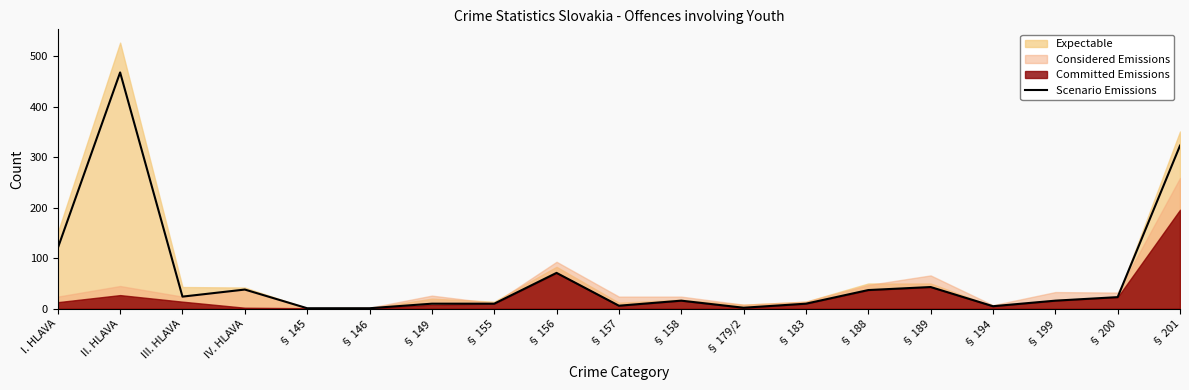

Reading right to left, extract all data points from this chart.

323	23	16	5	43	37	10	2	16	6	71	10	10	1	1	38	24	468	120